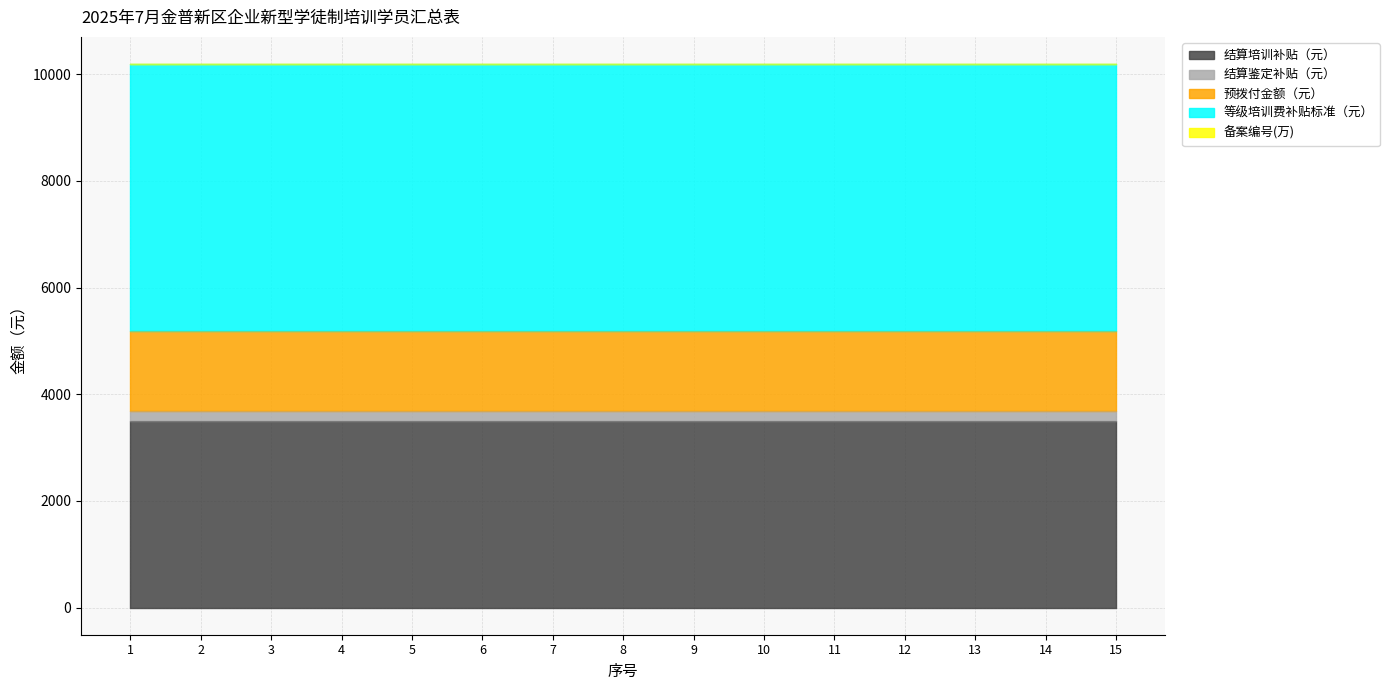

Reading right to left, list all the values displayed in this chart.

结算培训补贴（元）: 3500.0	3500.0	3500.0	3500.0	3500.0	3500.0	3500.0	3500.0	3500.0	3500.0	3500.0	3500.0	3500.0	3500.0	3500.0
结算鉴定补贴（元）: 190.0	190.0	190.0	190.0	190.0	190.0	190.0	190.0	190.0	190.0	190.0	190.0	190.0	190.0	190.0
预拨付金额（元）: 1500.0	1500.0	1500.0	1500.0	1500.0	1500.0	1500.0	1500.0	1500.0	1500.0	1500.0	1500.0	1500.0	1500.0	1500.0
等级培训费补贴标准（元）: 5000.0	5000.0	5000.0	5000.0	5000.0	5000.0	5000.0	5000.0	5000.0	5000.0	5000.0	5000.0	5000.0	5000.0	5000.0
备案编号(万): 1.0	1.0	1.0	1.0	1.0	1.0	1.0	1.0	1.0	1.0	1.0	1.0	1.0	1.0	1.0